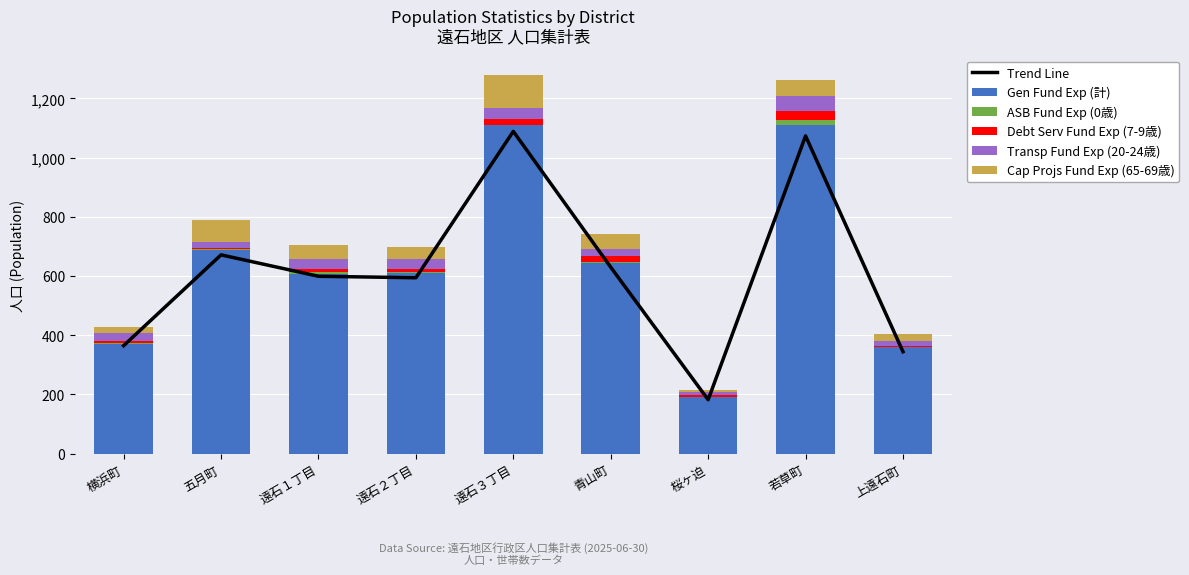

Which series has the widest spread of values?

Gen Fund Exp (計)